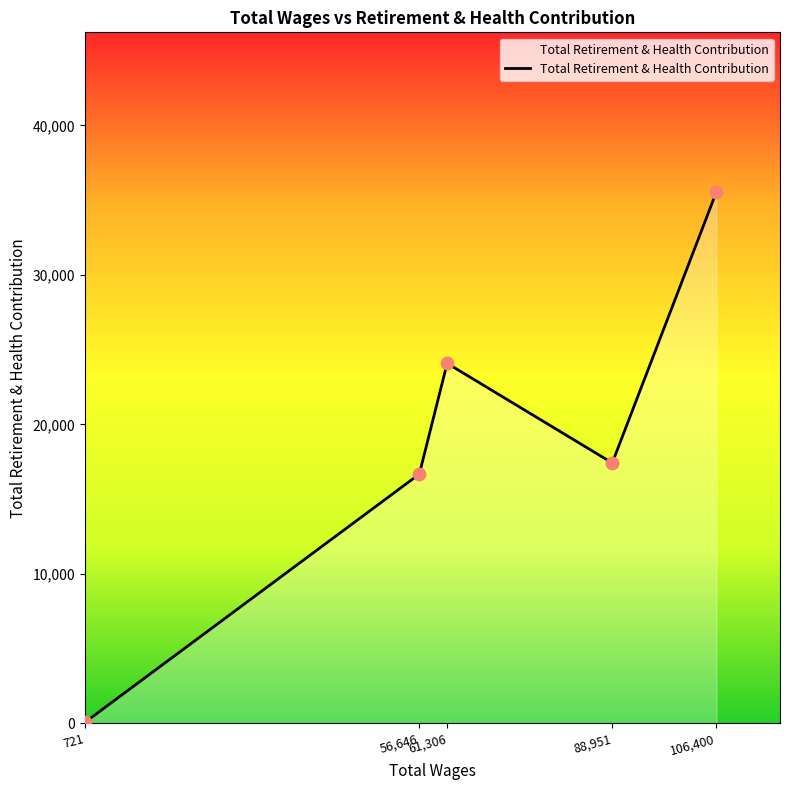

Which has a higher value, 106,400 or 56,646?

106,400